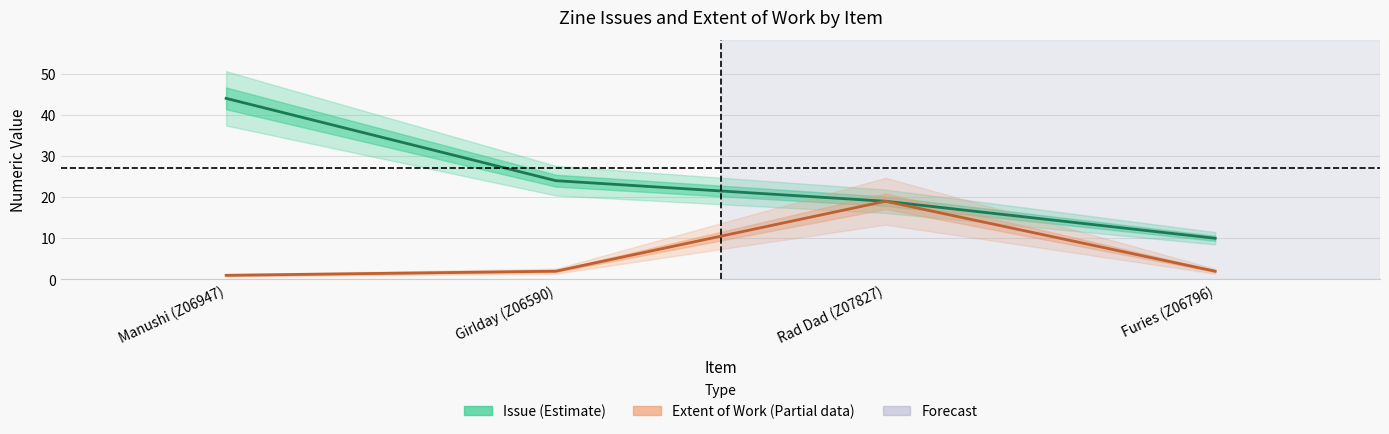

What is the sum of the Issue values at Furies (Z06796) and Rad Dad (Z07827)?

29